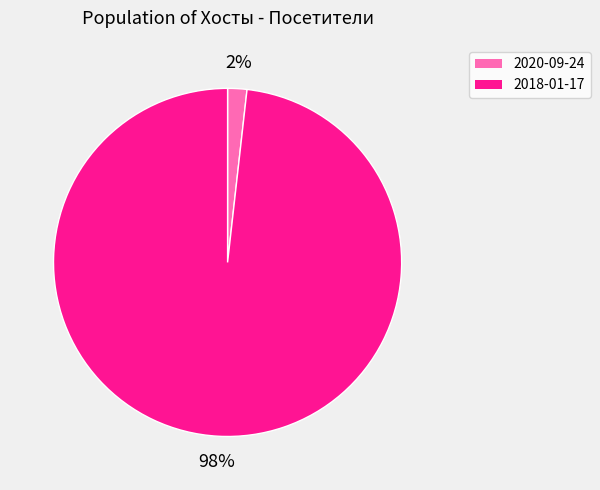

The 2018-01-17 slice represents 98% of the pie. True or false?

True